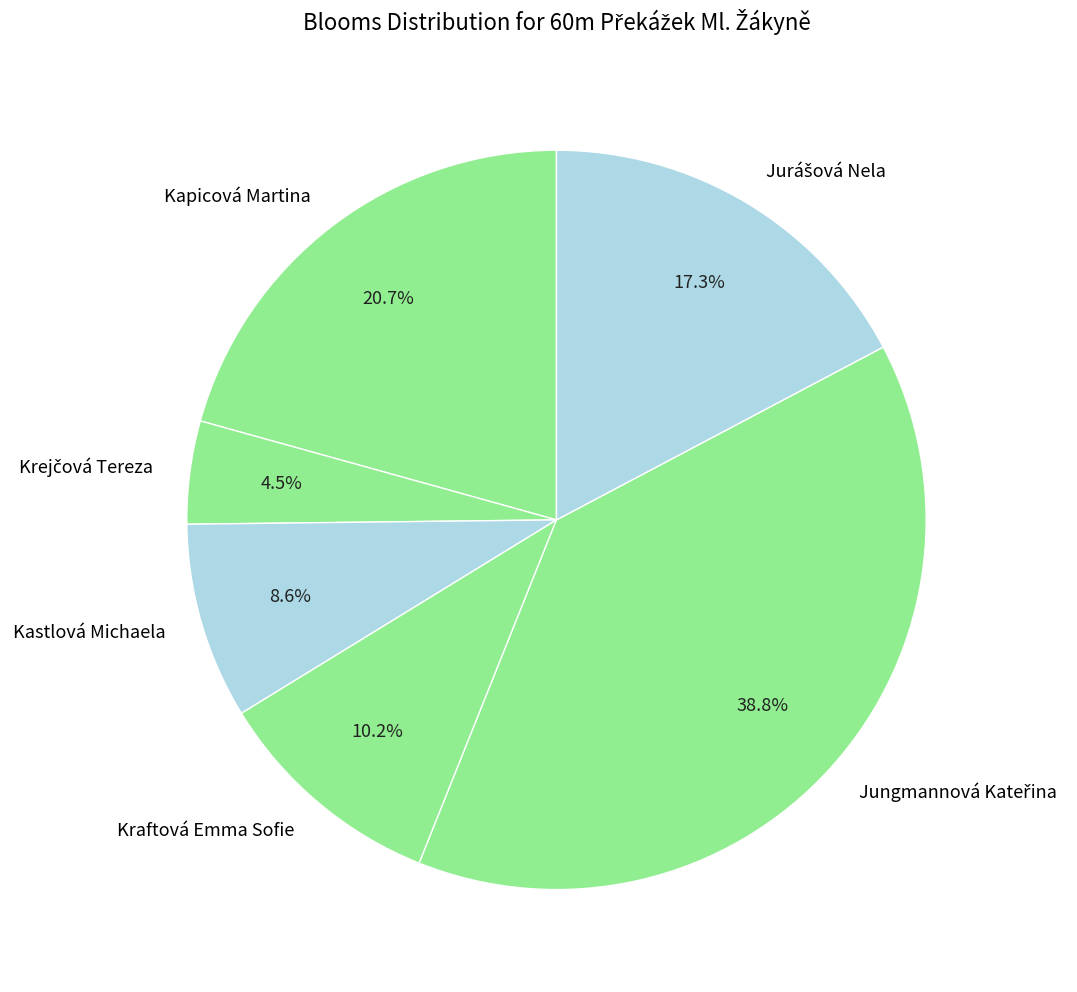

What percentage is the Kraftová Emma Sofie slice, to the nearest percent?

10%